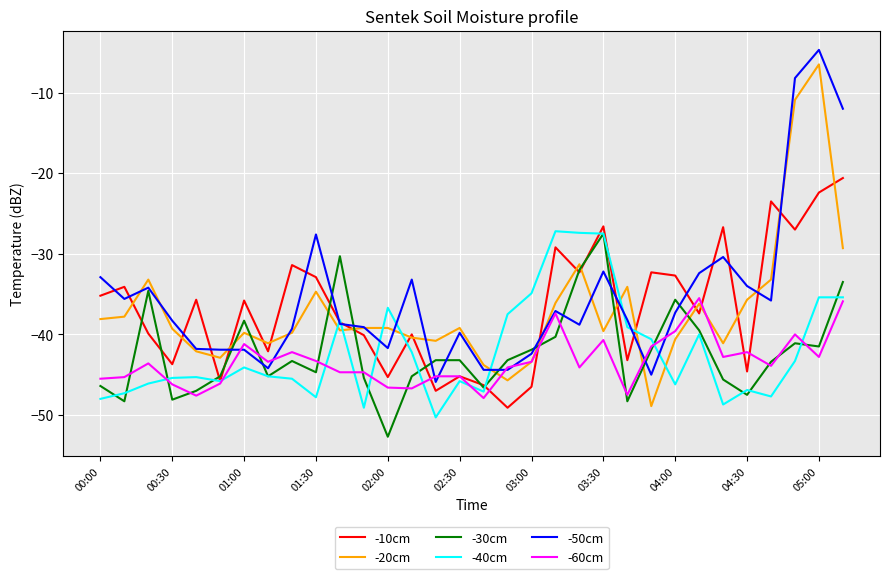

What is the maximum value shown in the chart?

-4.7